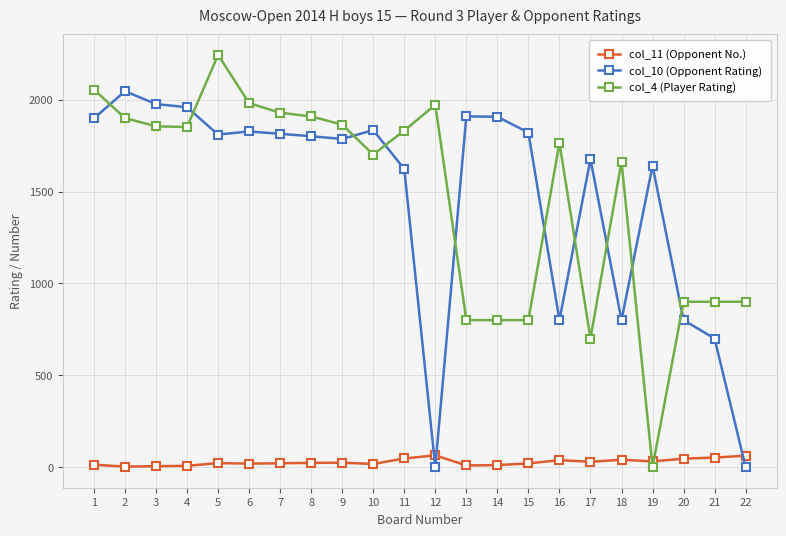

Which series has the widest spread of values?

col_4 (Player Rating)